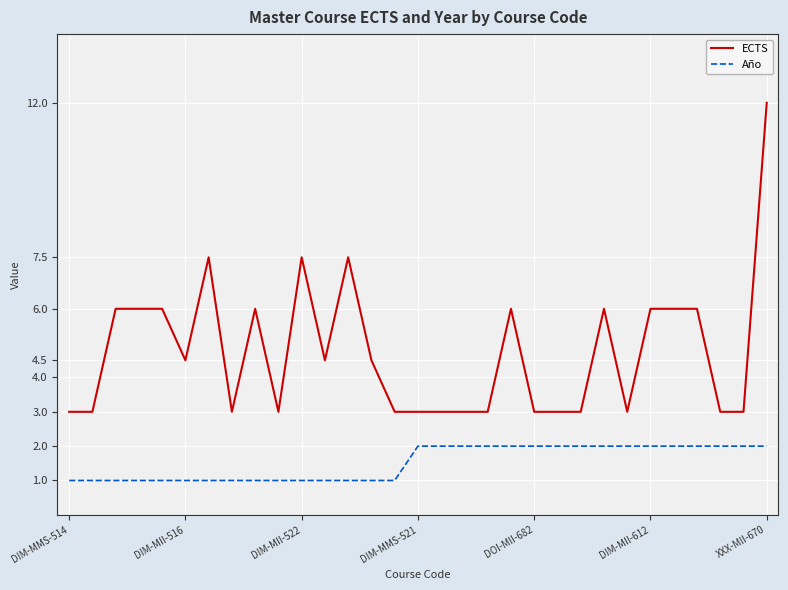

Which series has the largest range (max minus min)?

ECTS